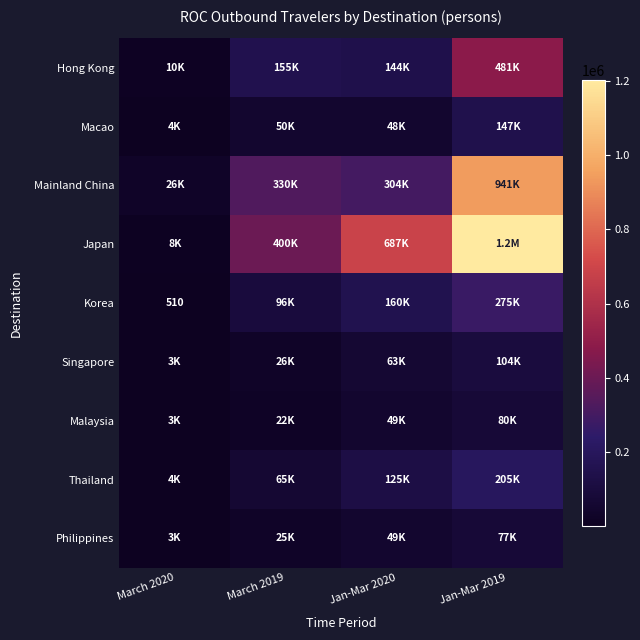

Count the Singapore values in the range 26124 to 103748.

3